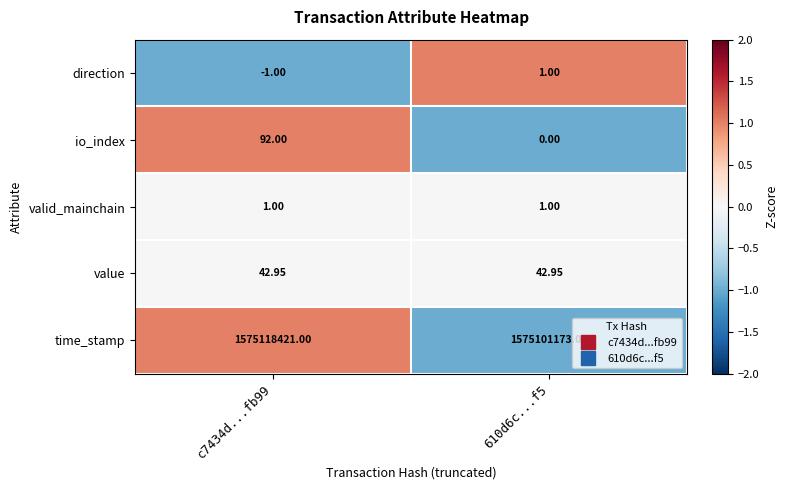

Is the value of value at 610d6c...f5 greater than the value of io_index at 610d6c...f5?

Yes